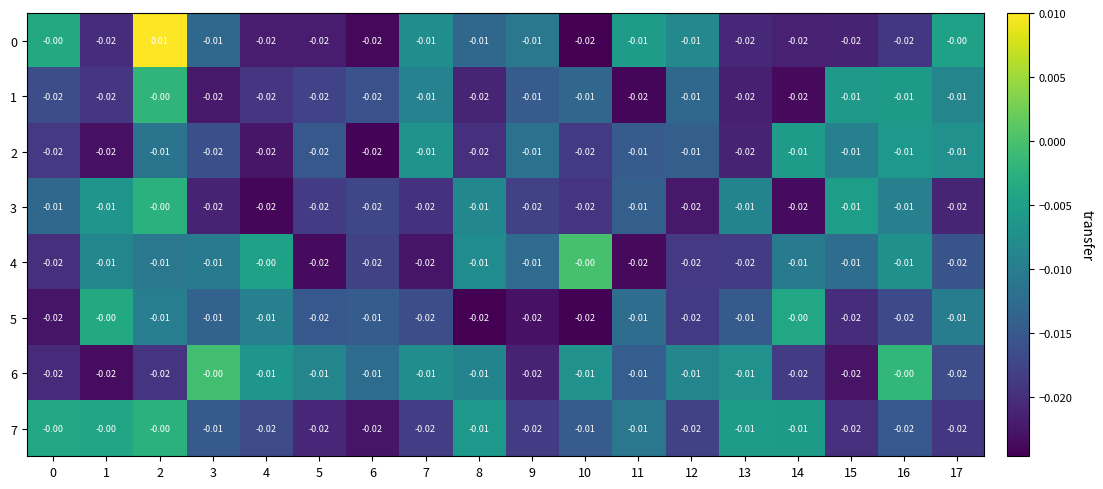

Rank the series by their maximum value, from lowest to highest.

2, 5, 7, 3, 1, 6, 4, 0